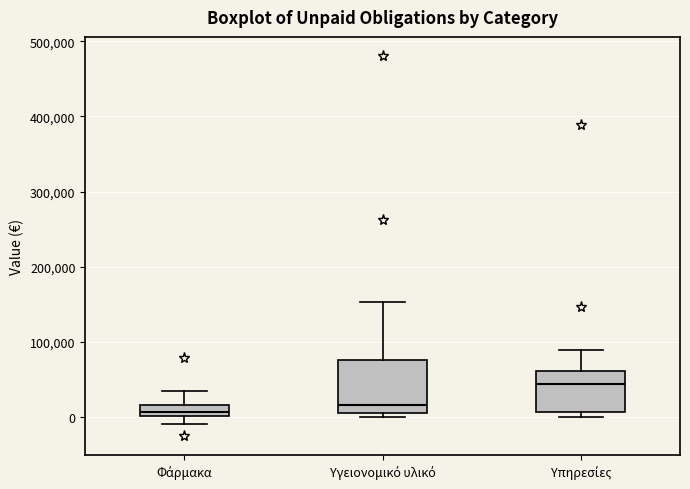

Reading left to right, transcribe this box plot: for each box, give where its median line is, the range the box spans, and where its two whiskers end, as read against the y-axis. The values are not printed on the chart, so give them approximately, as read against the axis.

Φάρμακα: median 10000, box 0 to 20000, whiskers -10000 to 40000
Υγειονομικό υλικό: median 20000, box 10000 to 80000, whiskers 0 to 150000
Υπηρεσίες: median 40000, box 10000 to 60000, whiskers 0 to 90000